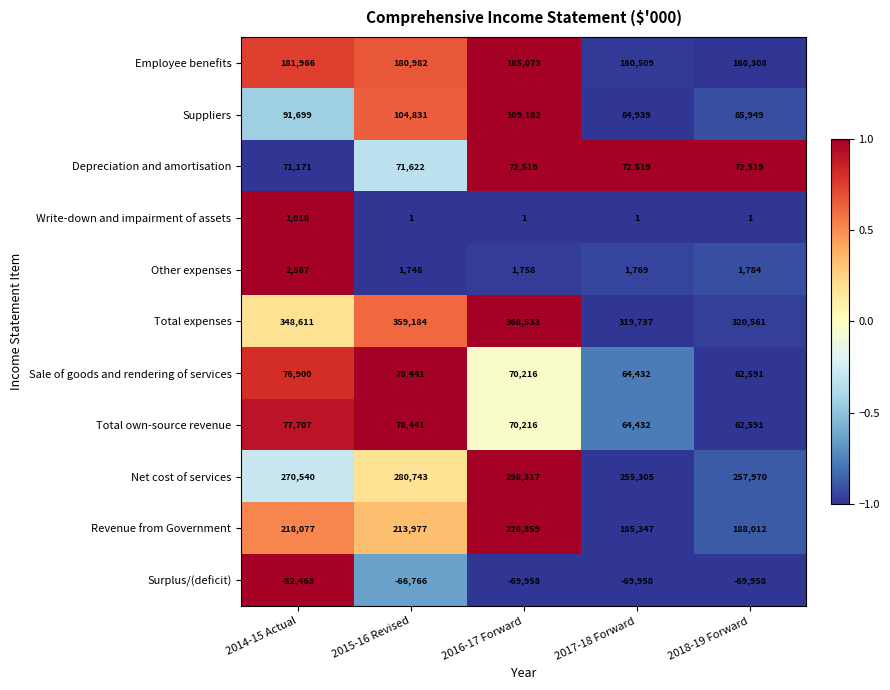

At how many categories does at least one series exceed 0?

5